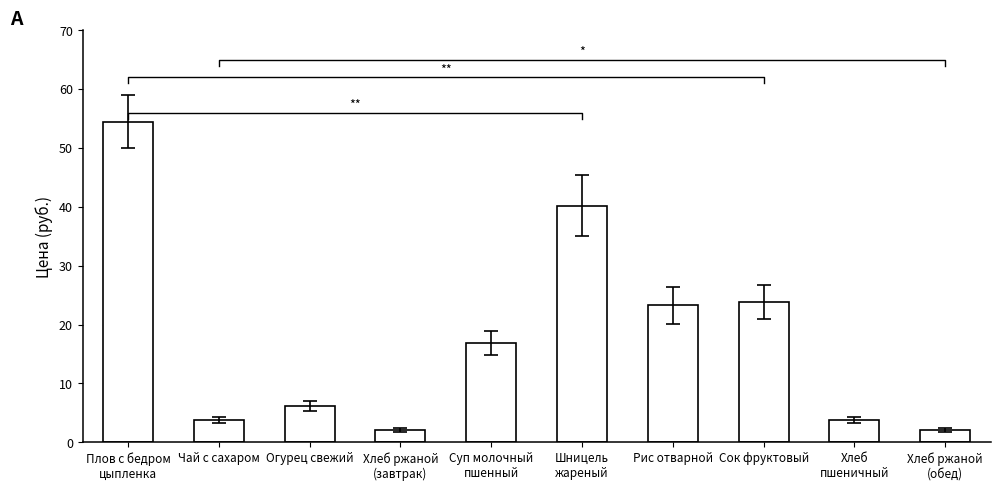

Between Рис отварной and Плов с бедром
цыпленка, which is larger?

Плов с бедром
цыпленка